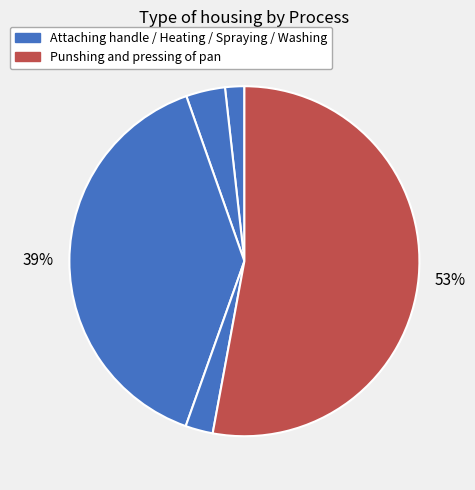

What is the smallest slice in the pie chart?

Attaching handle